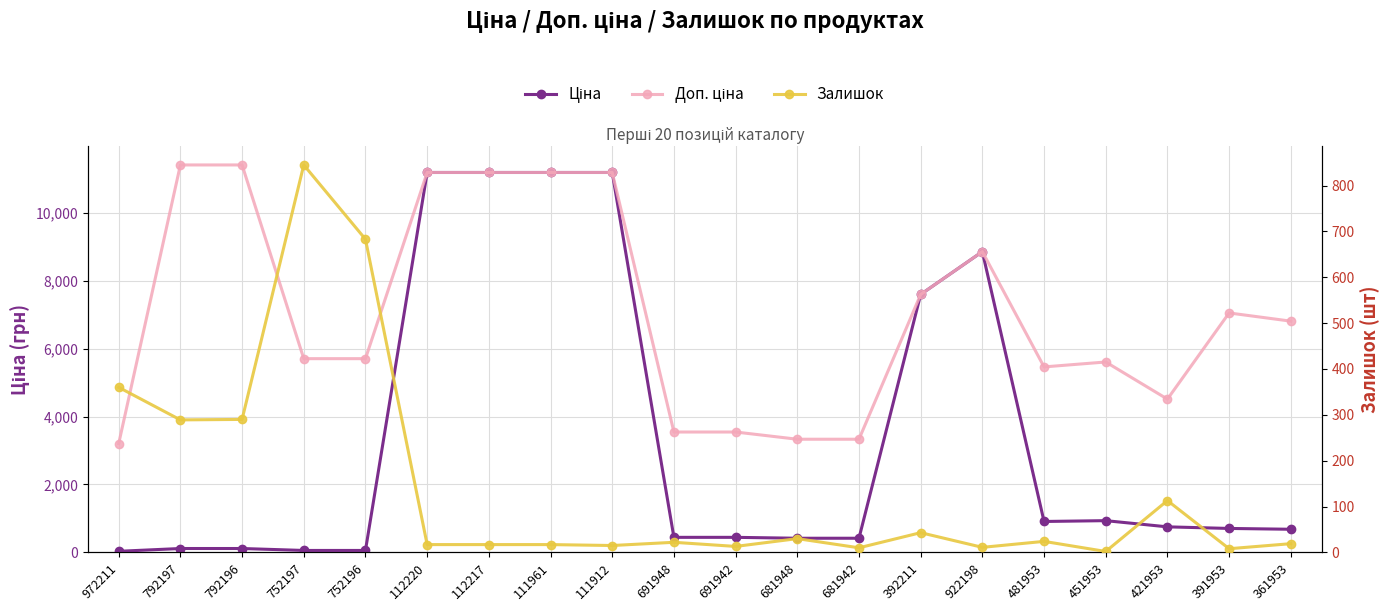

At which label does Доп. ціна reach its minimum?

972211